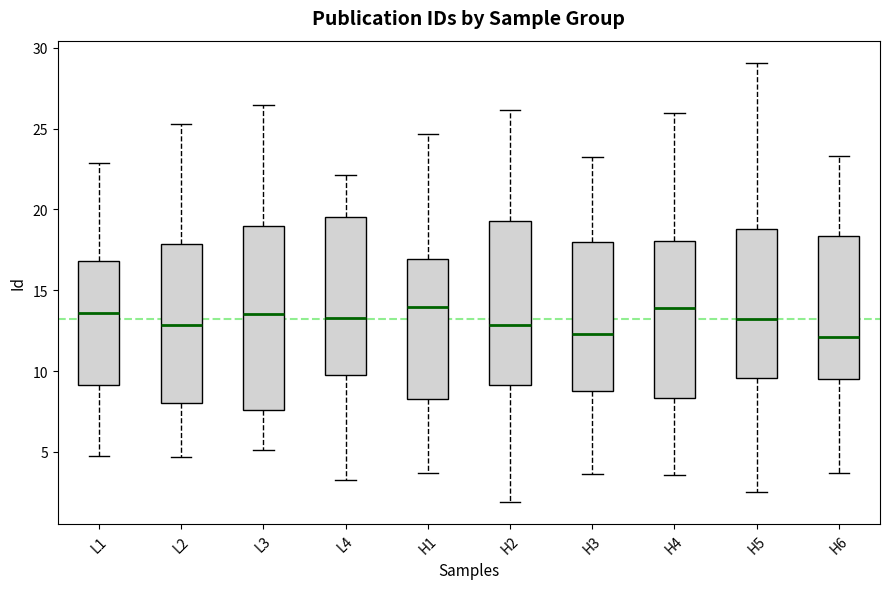

Comparing the boxes themselves (not the whiskers), which one is the tallest?

L3